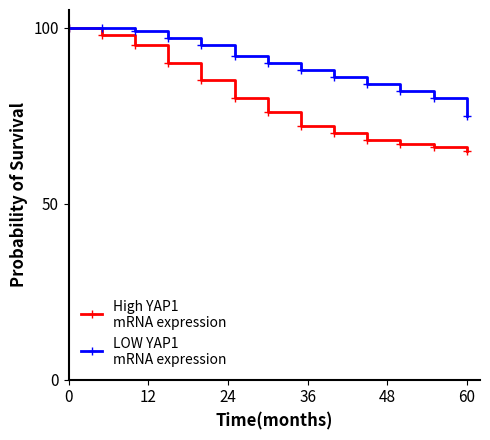

What is the maximum value shown in the chart?

100